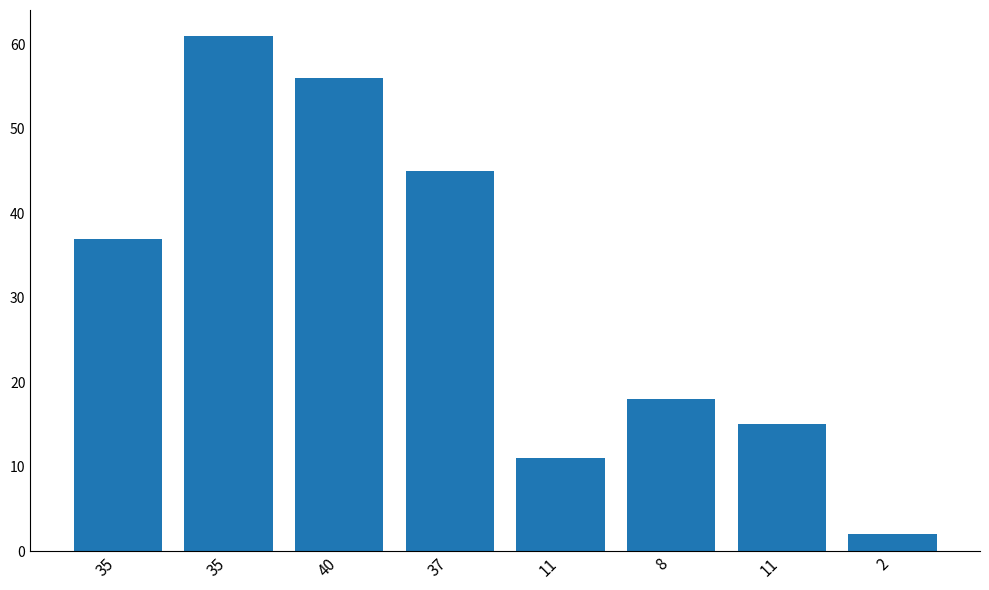

The value at 2 is 2. True or false?

True